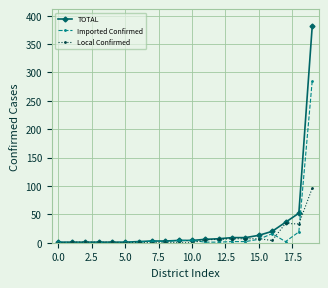

What is the maximum value shown in the chart?

381